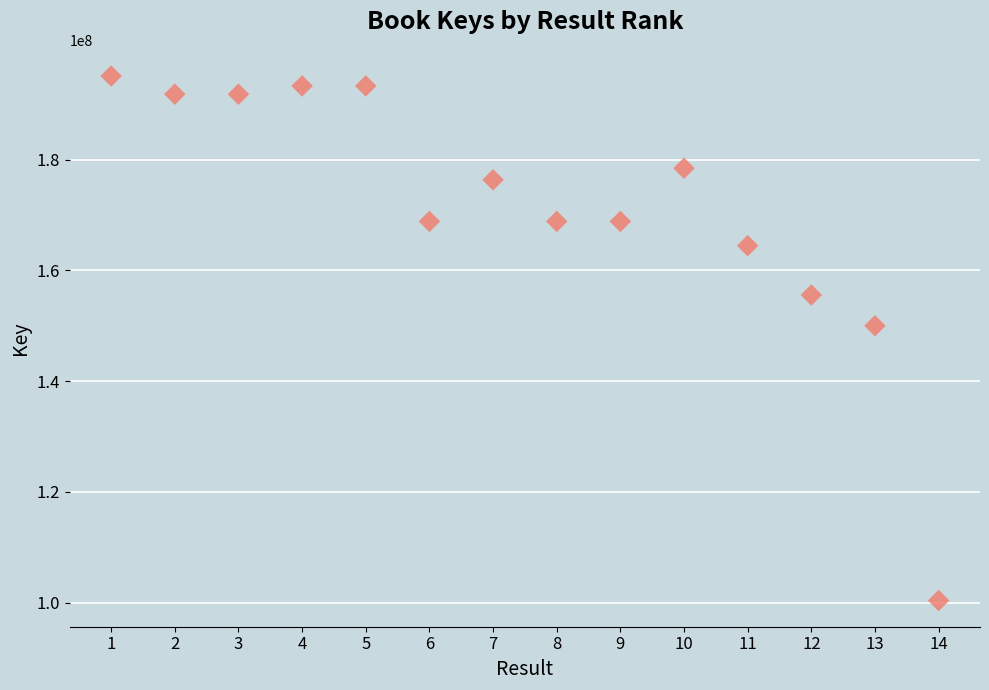

What is the range of Y values (max minus min)?

94704757